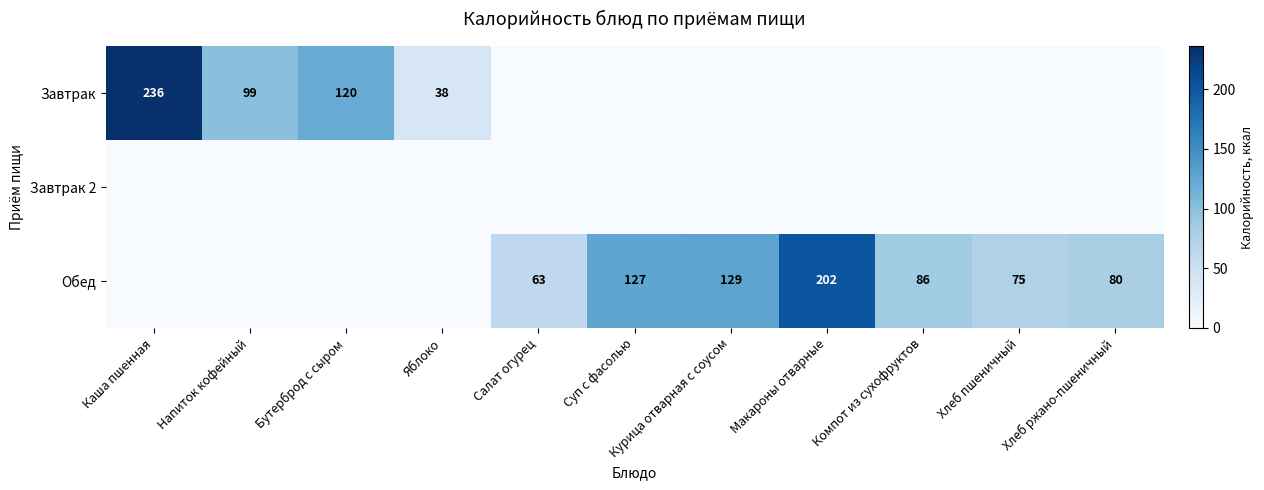

True or false: Завтрак has a value of 99 at Напиток кофейный.

True